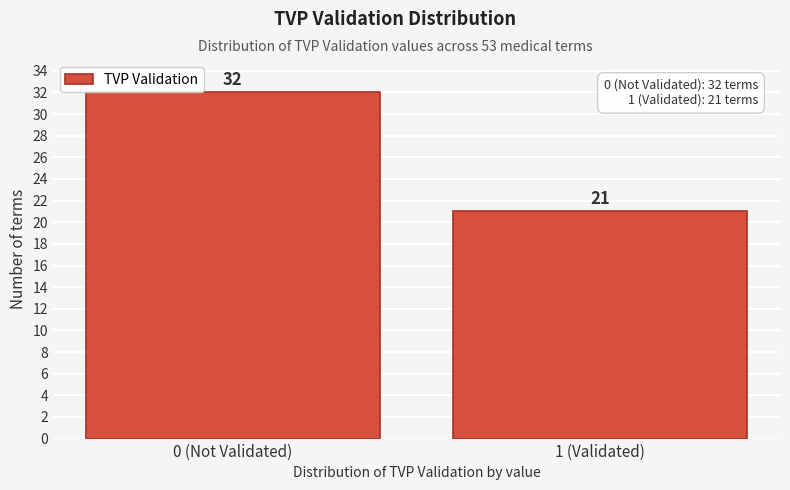

Reading left to right, extract all data points from this chart.

0 (Not Validated)=32	1 (Validated)=21